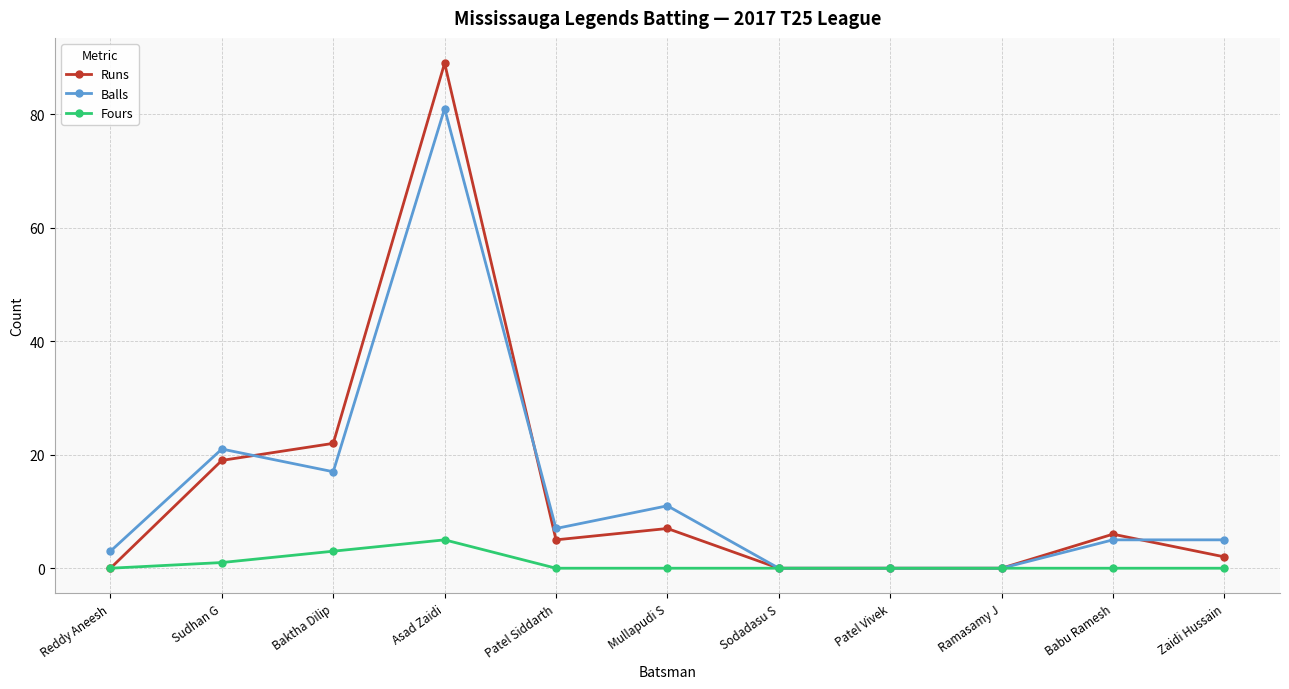

At which label does Balls first exceed 5?

Sudhan G